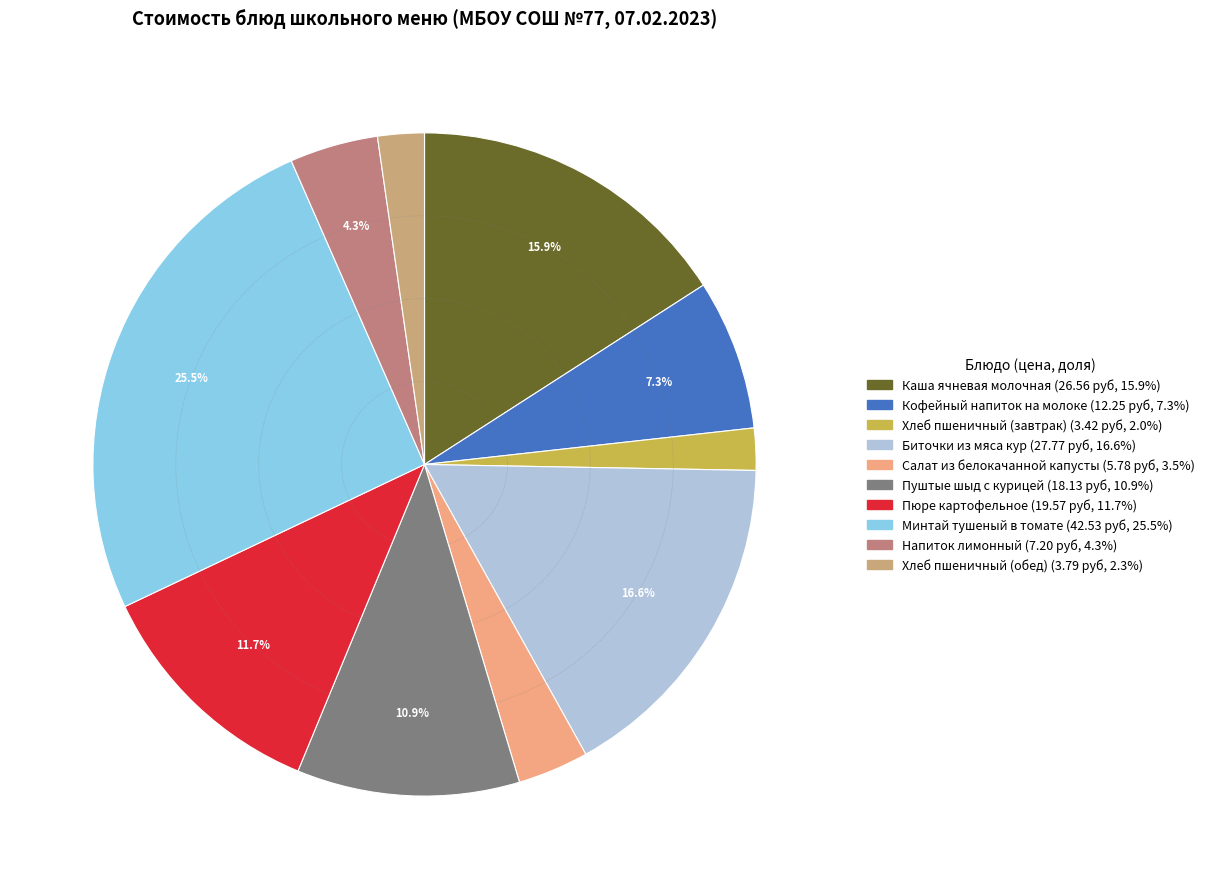

Does Кофейный напиток на молоке account for over 50% of the chart?

No